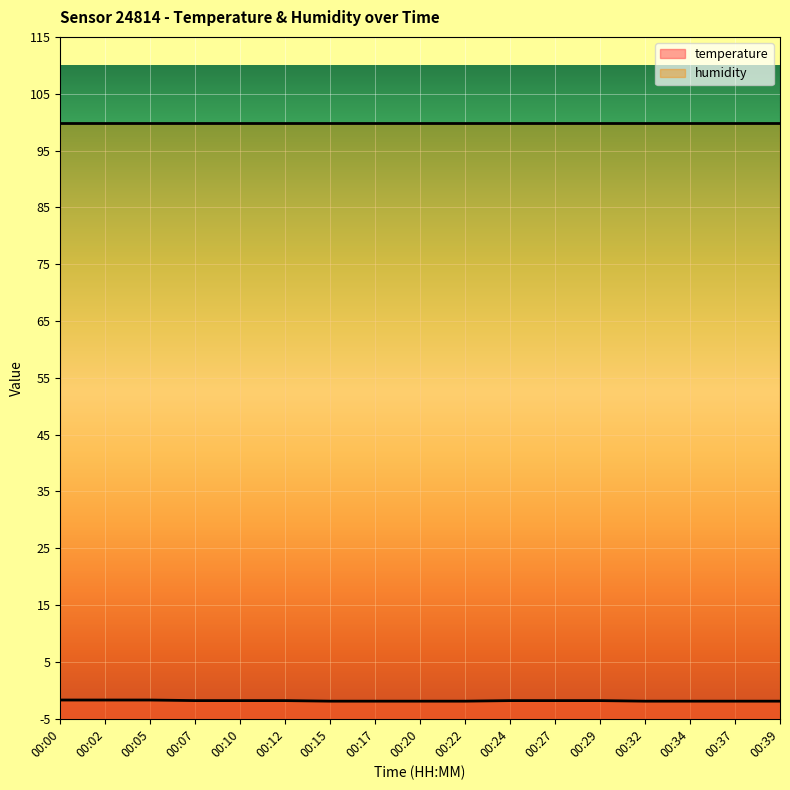

Which category has the lowest value across all series?

00:15